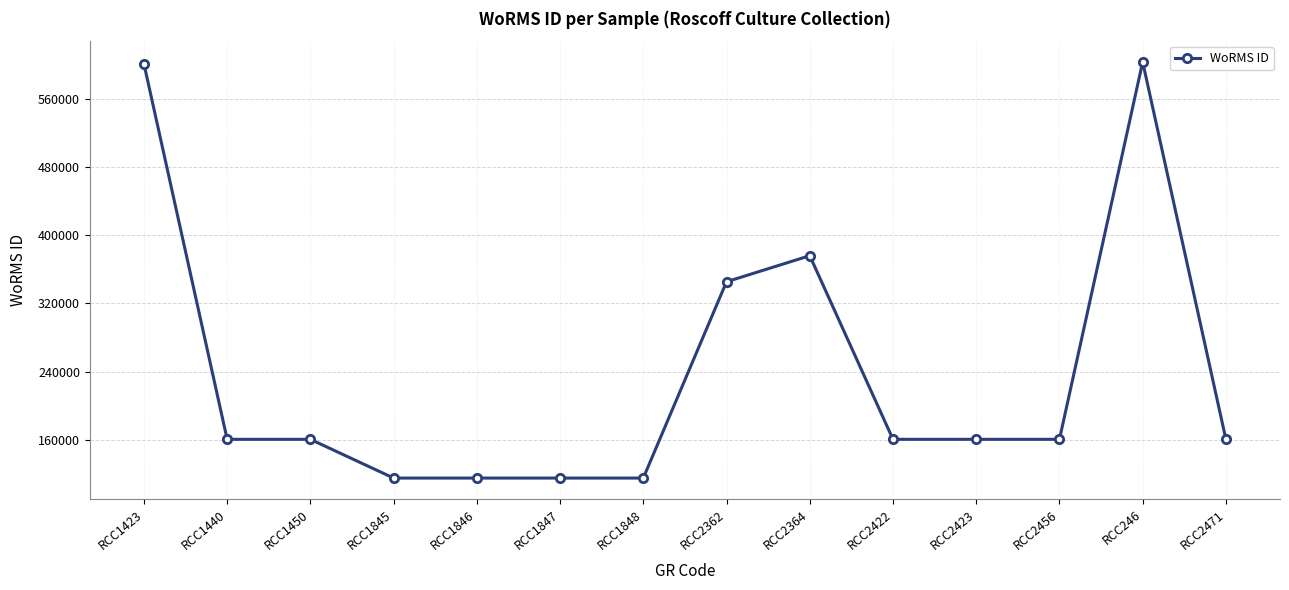

What is the greatest value displayed?

603429